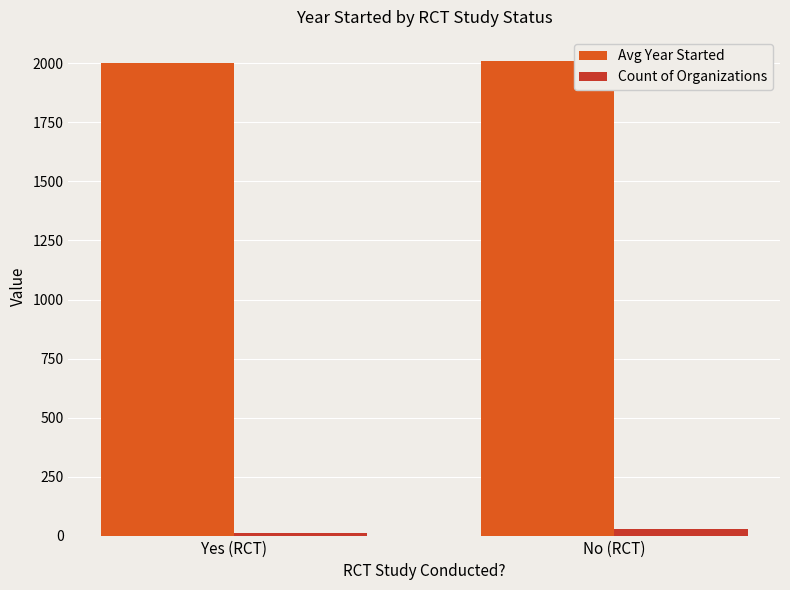

What is the value of the Avg Year Started bar at the 1st from the left?

2003.7